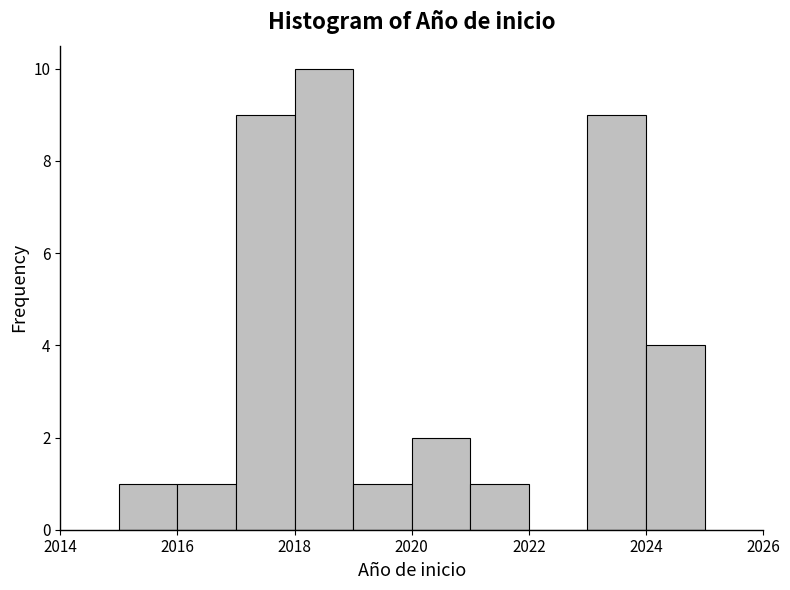

Reading left to right, list every bar in this chart as the range it spans on the x-axis followed by its height. The values are not printed on the chart, so give them approximately, as read against the axis.

2015 to 2016: 1
2016 to 2017: 1
2017 to 2018: 9
2018 to 2019: 10
2019 to 2020: 1
2020 to 2021: 2
2021 to 2022: 1
2022 to 2023: 0
2023 to 2024: 9
2024 to 2025: 4